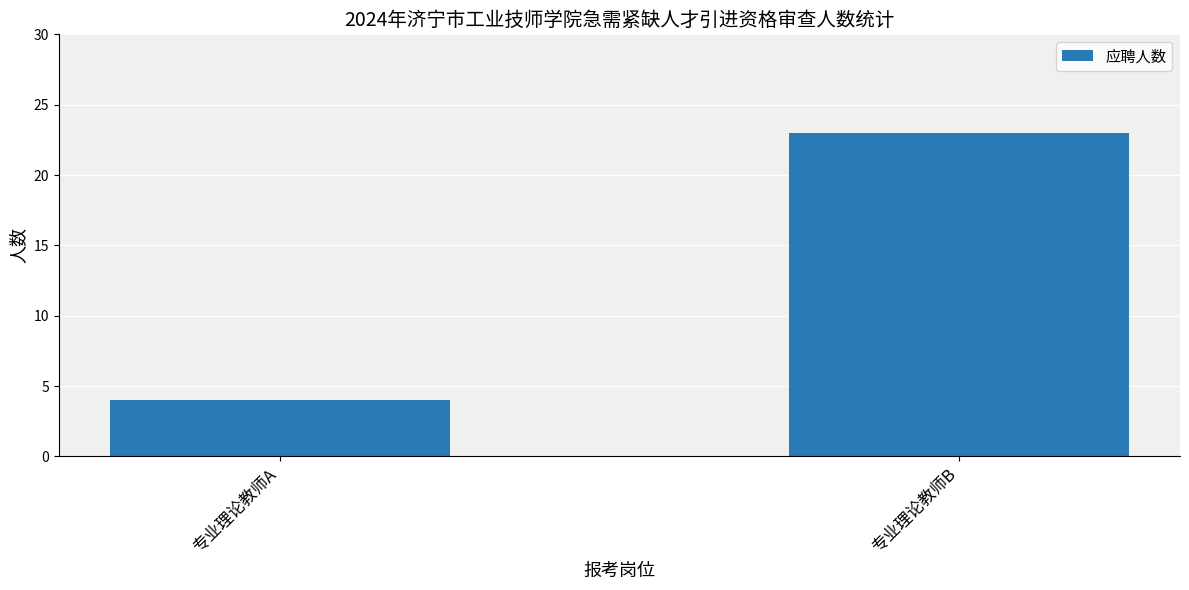

What is the sum of all values?

27